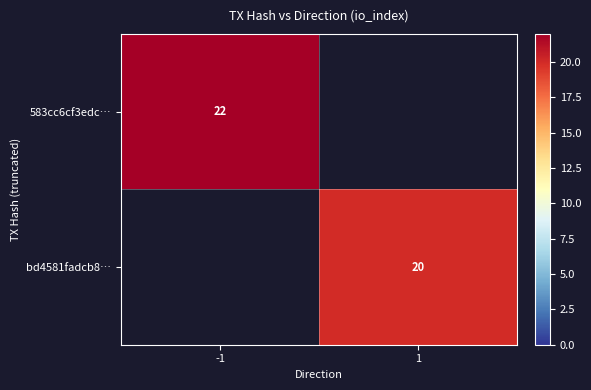

Which has a higher value, 1 or -1?

-1